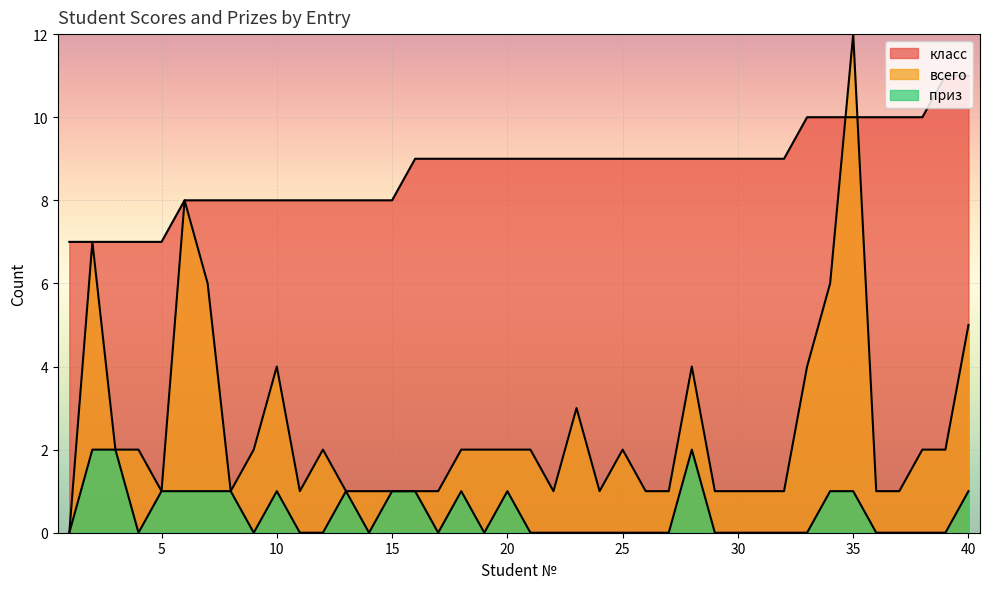

What are all the series names shown in the legend?

класс, всего, приз